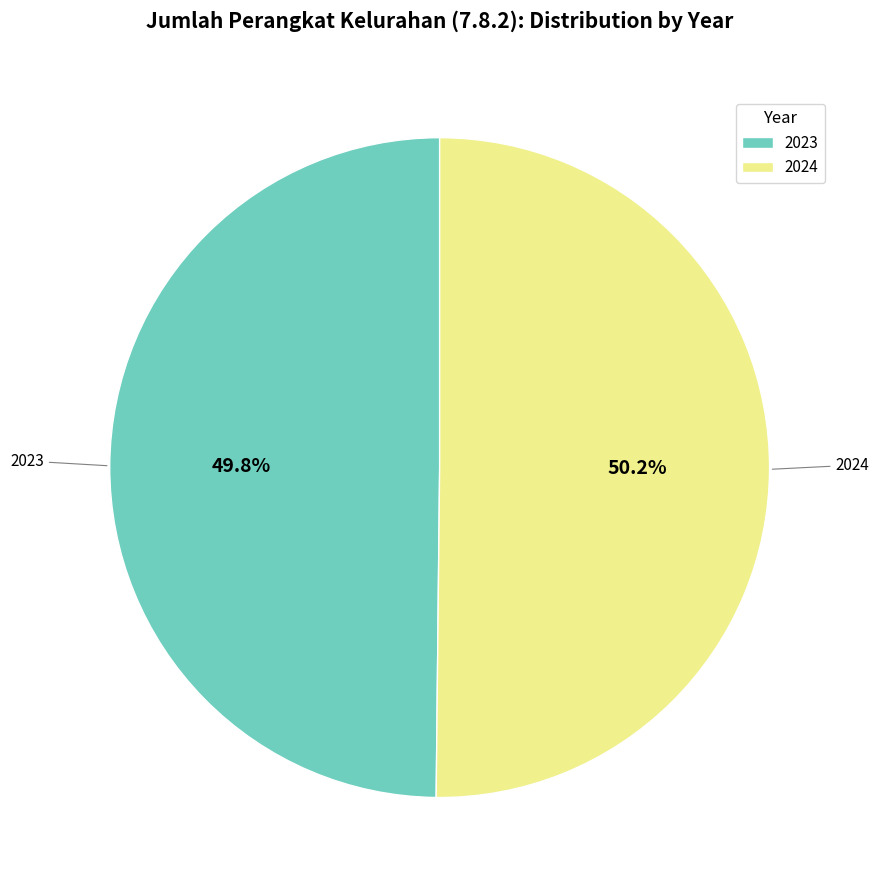

Is there a majority slice in this chart?

Yes